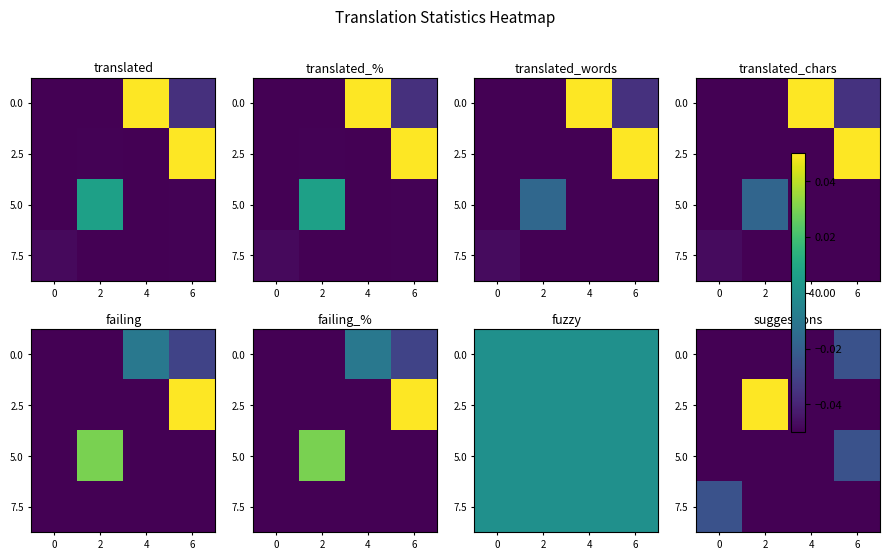

What is the spread (max minus min) of values at 2?

0.1